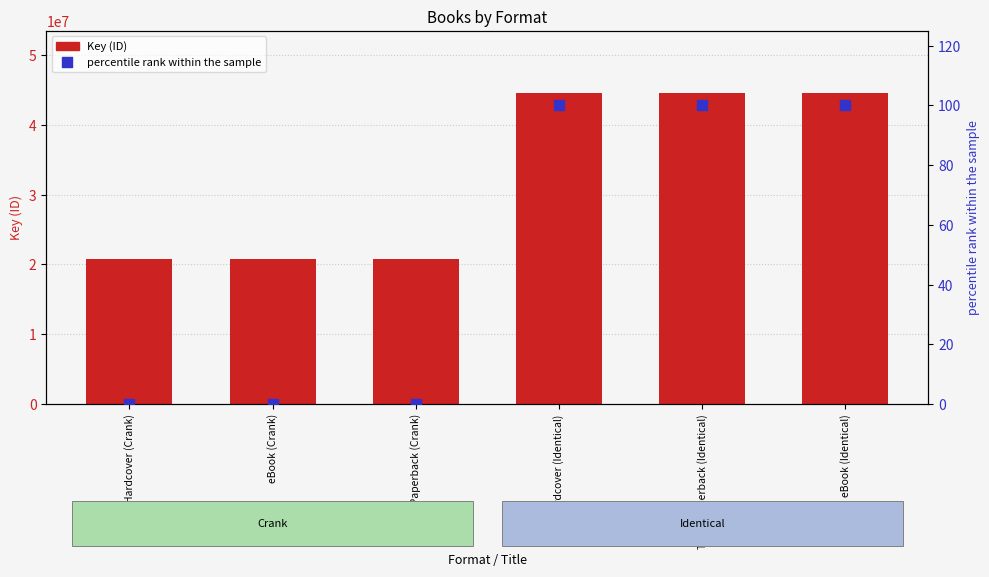

Which series has the widest spread of Y values?

Key (ID)